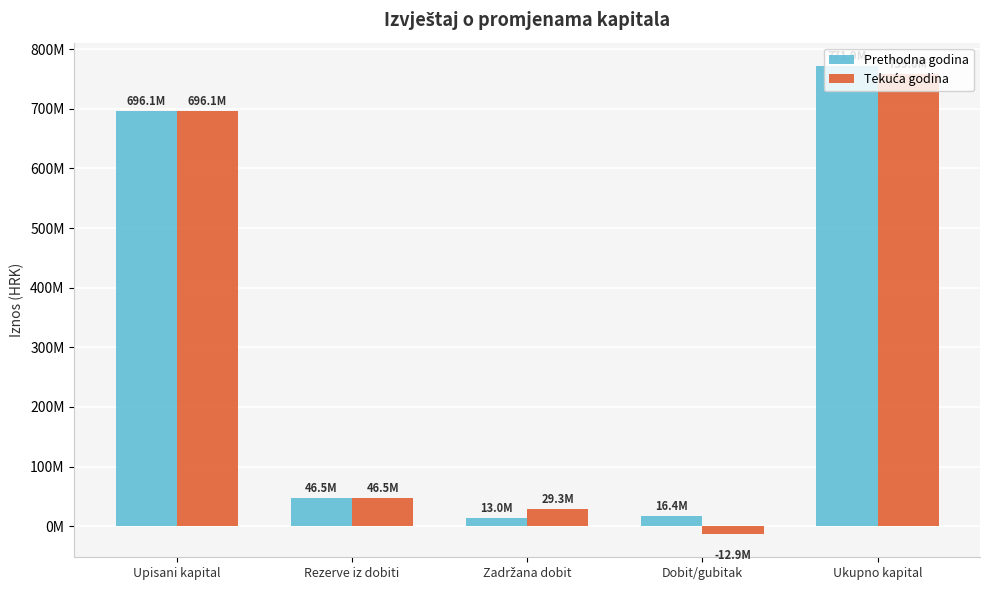

What is the approximate value of Prethodna godina at Dobit/gubitak, to the nearest 100?

16356900